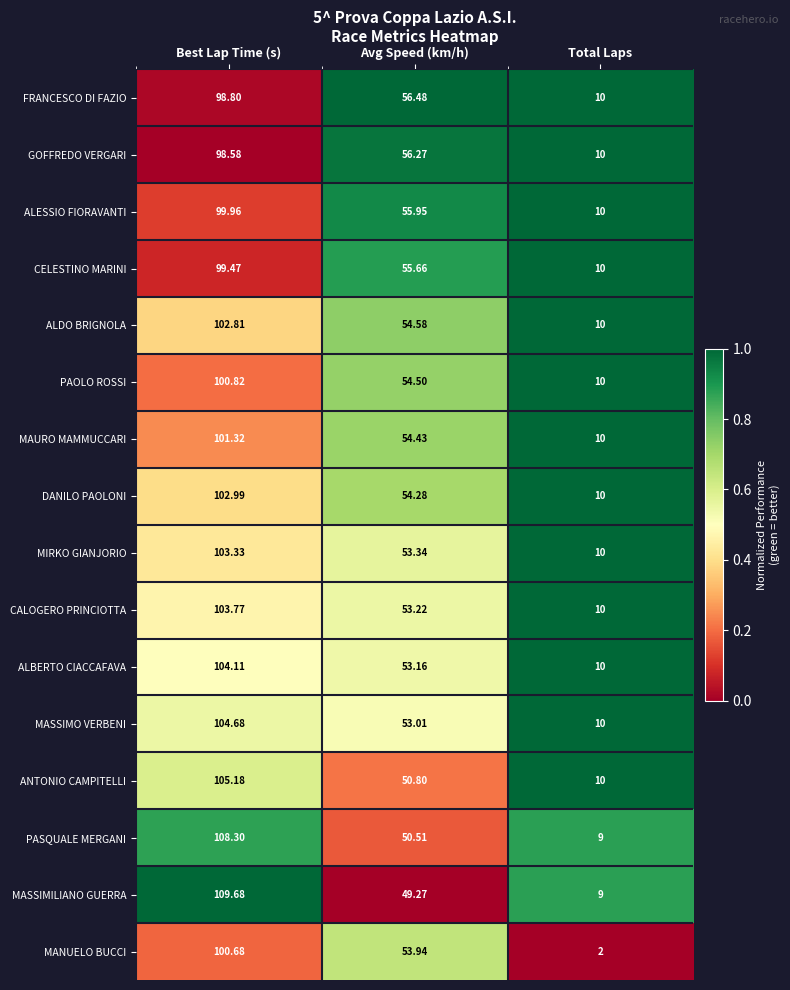

How many data points does each series have?

3